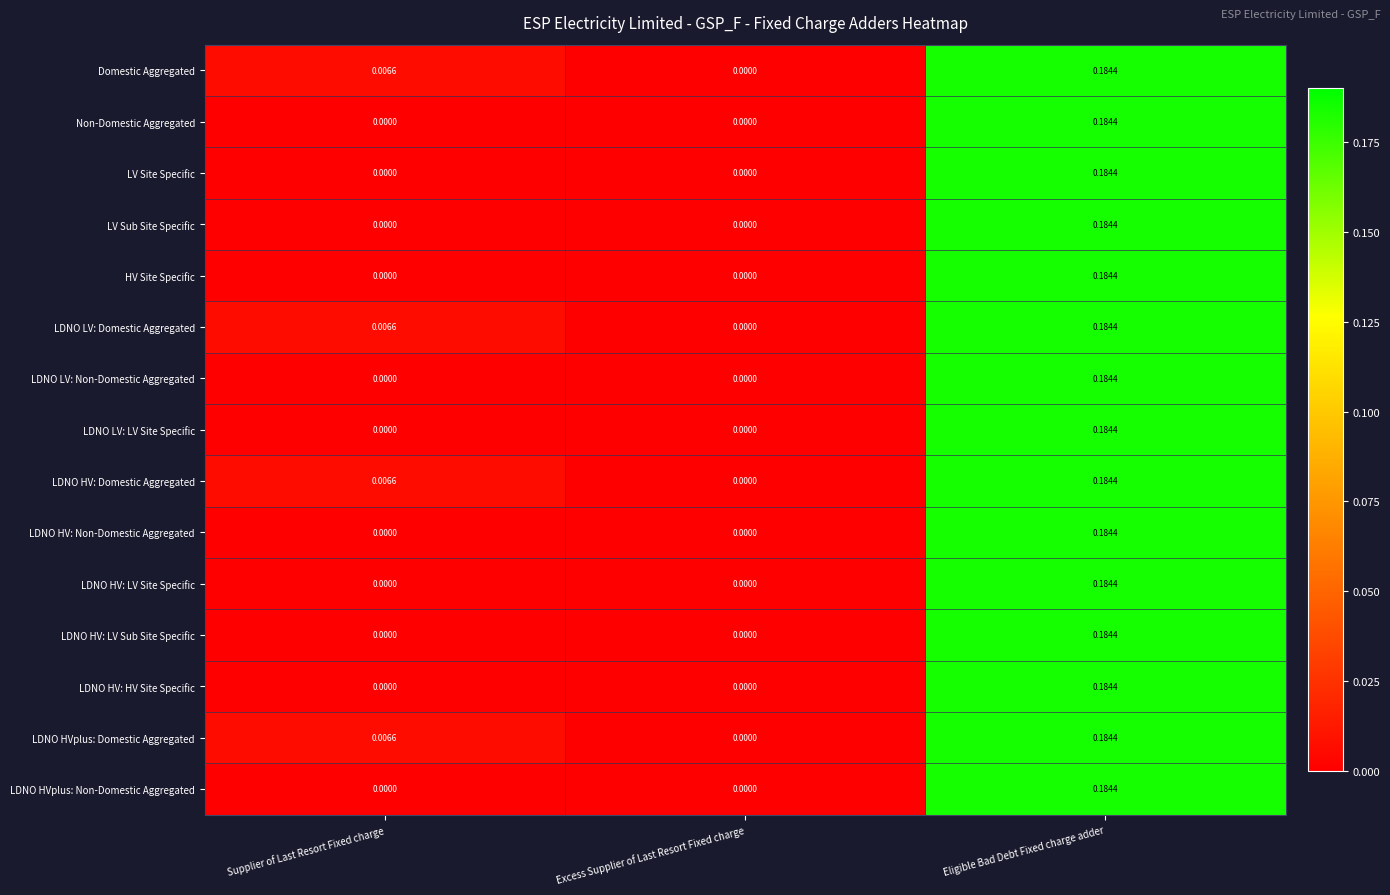

At which label does LDNO HV: LV Sub Site Specific reach its peak?

Eligible Bad Debt Fixed charge adder